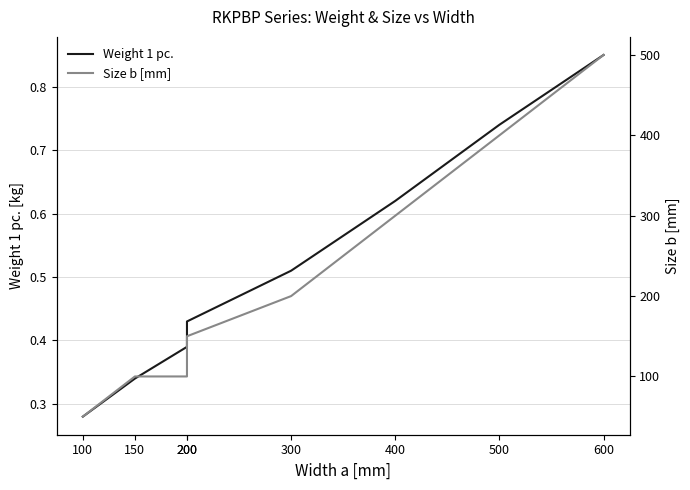

True or false: Size b [mm] and Weight 1 pc. cross at least once.

False